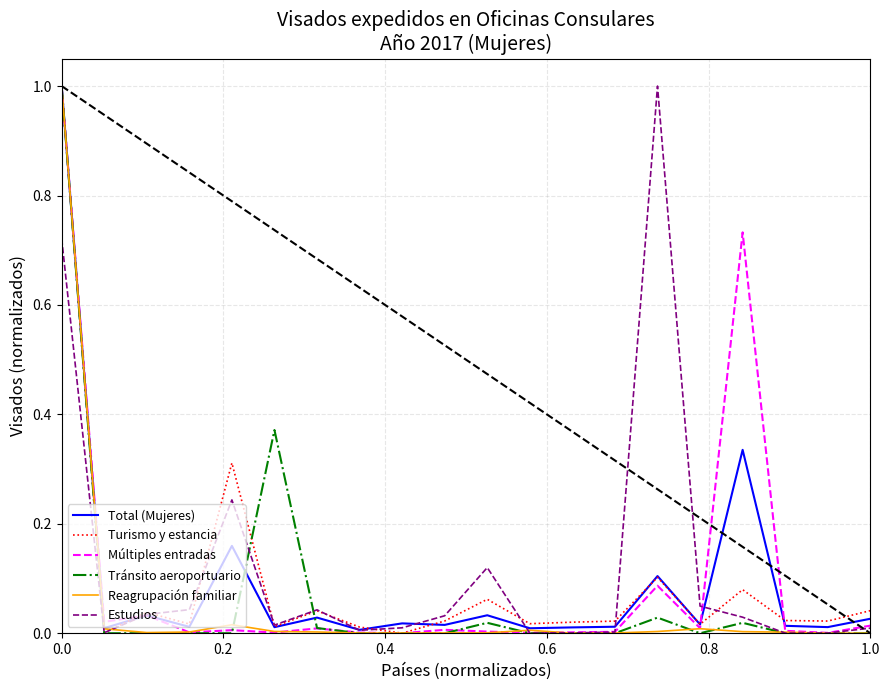

Reading left to right, transcribe all the data shown in this chart.

Total (Mujeres): 1.0	0.0	0.0	0.0	0.2	0.0	0.0	0.0	0.0	0.0	0.0	0.0	0.0	0.0	0.1	0.0	0.3	0.0	0.0	0.0
Turismo y estancia: 1.0	0.0	0.0	0.0	0.3	0.0	0.0	0.0	0.0	0.0	0.1	0.0	0.0	0.0	0.1	0.0	0.1	0.0	0.0	0.0
Múltiples entradas: 1.0	0.0	0.0	0.0	0.0	0.0	0.0	0.0	0.0	0.0	0.0	0.0	0.0	0.0	0.1	0.0	0.7	0.0	0.0	0.0
Tránsito aeroportuario: 1.0	0.0	0.0	0.0	0.0	0.4	0.0	0.0	0.0	0.0	0.0	0.0	0.0	0.0	0.0	0.0	0.0	0.0	0.0	0.0
Reagrupación familiar: 1.0	0.0	0.0	0.0	0.0	0.0	0.0	0.0	0.0	0.0	0.0	0.0	0.0	0.0	0.0	0.0	0.0	0.0	0.0	0.0
Estudios: 0.7	0.0	0.0	0.0	0.2	0.0	0.0	0.0	0.0	0.0	0.1	0.0	0.0	0.0	1.0	0.0	0.0	0.0	0.0	0.0